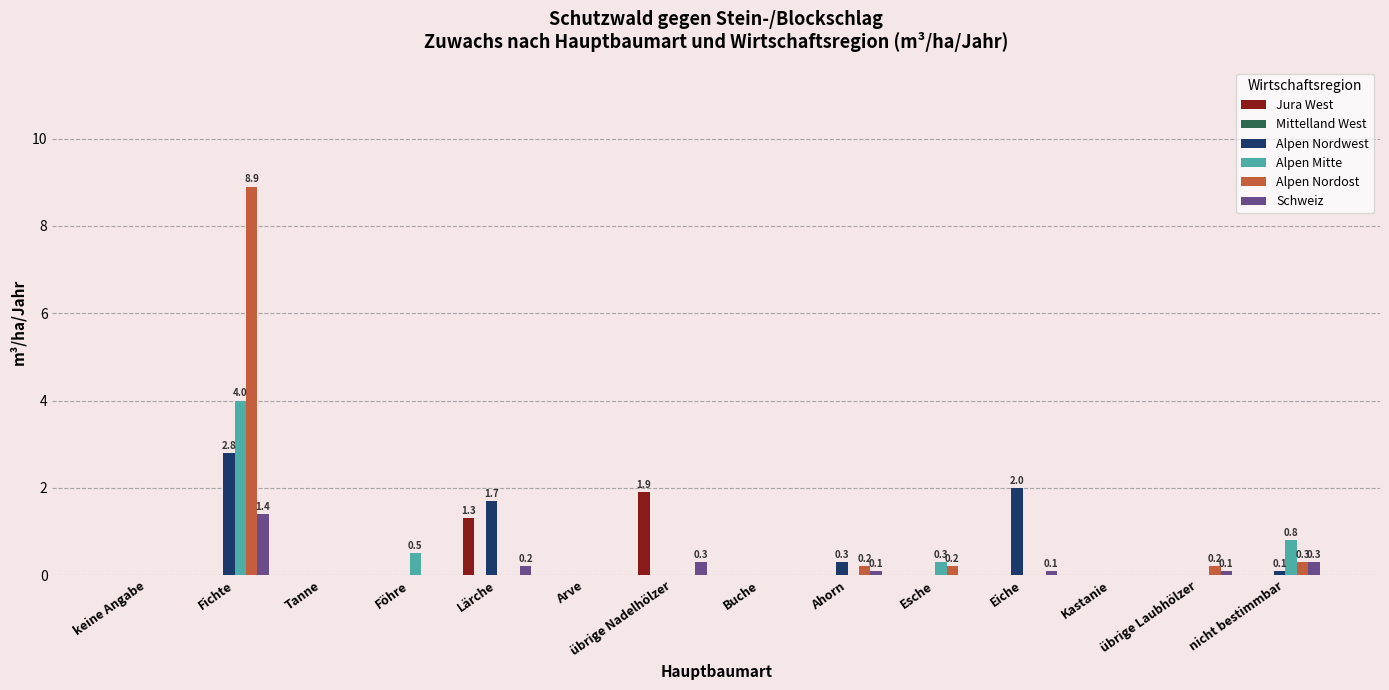

The value of Alpen Nordwest at übrige Laubhölzer is 0.9. True or false?

False